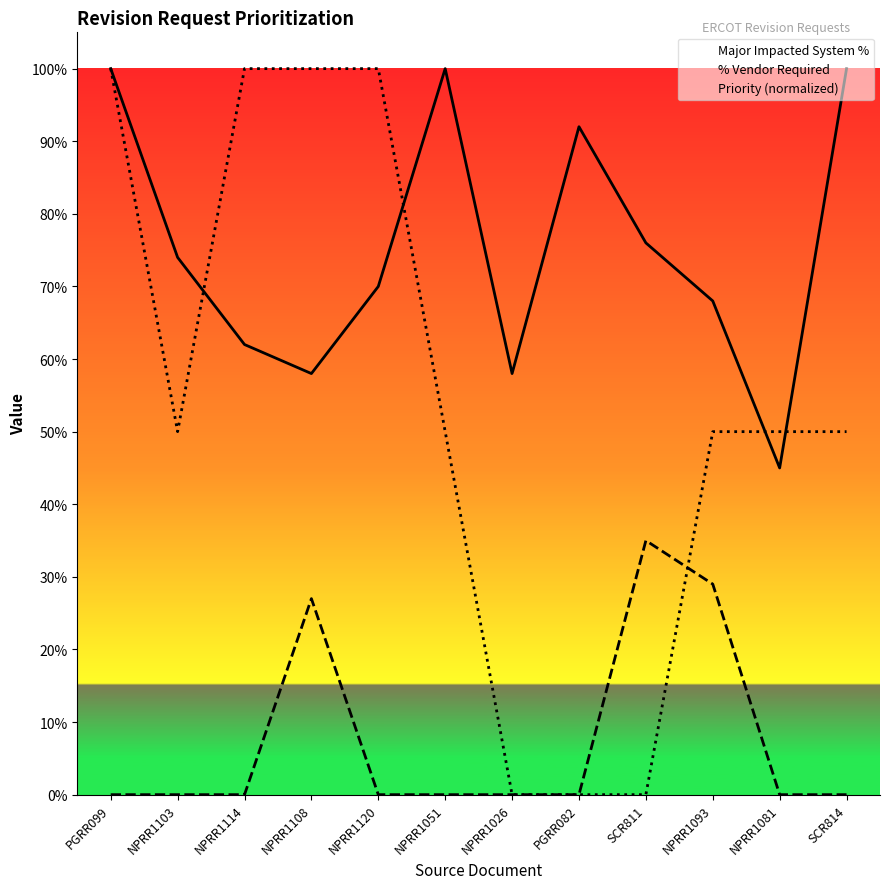

Is the value of Major Impacted System % at NPRR1108 greater than the value of % Vendor Required at NPRR1114?

Yes